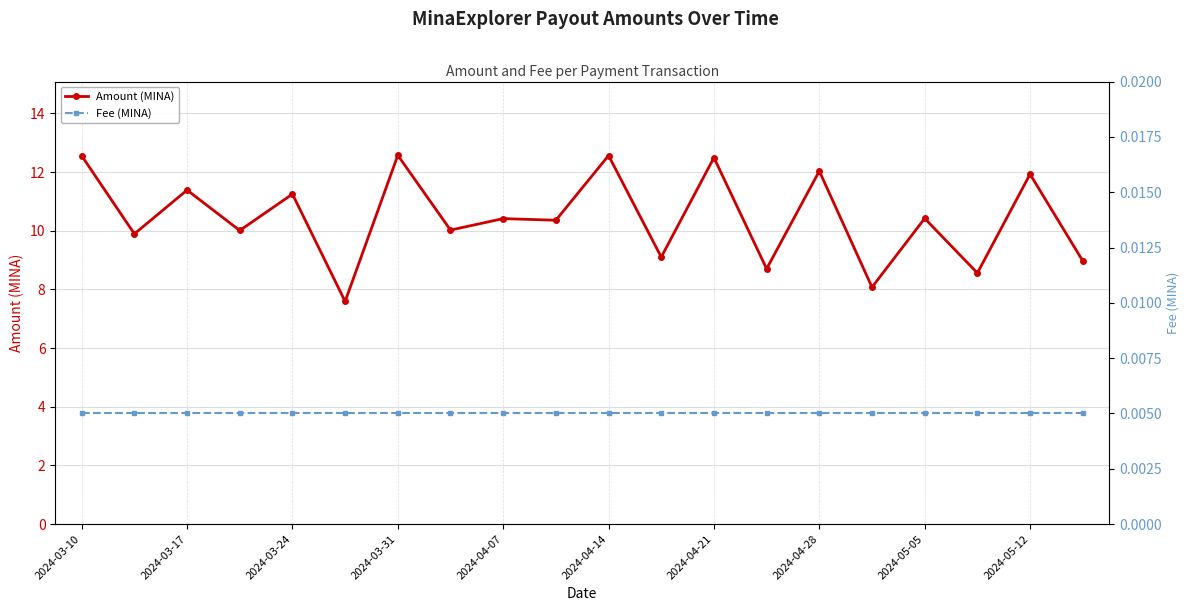

Count the number of data series in this chart.

2